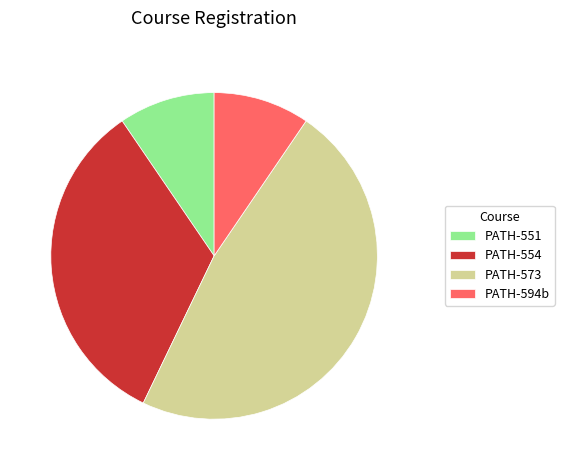

Which slice is the largest?

PATH-573